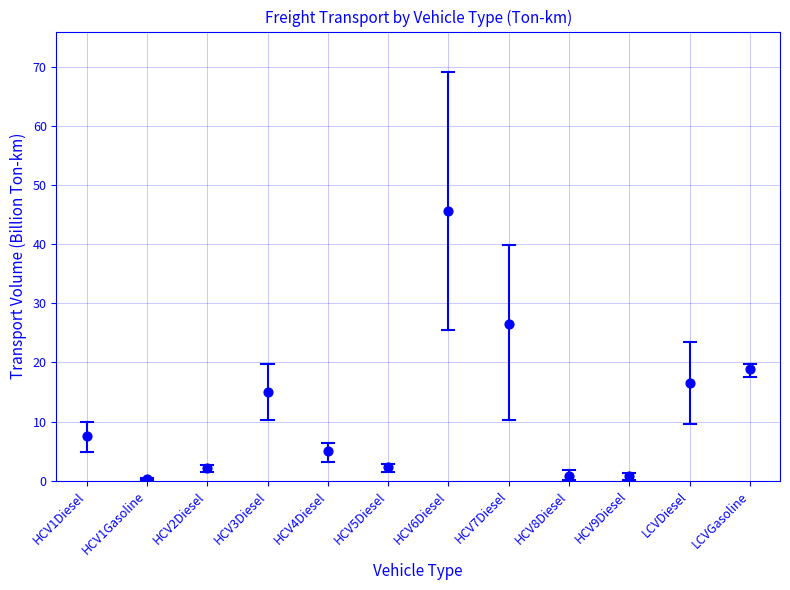

What is the average Y value?

11.8